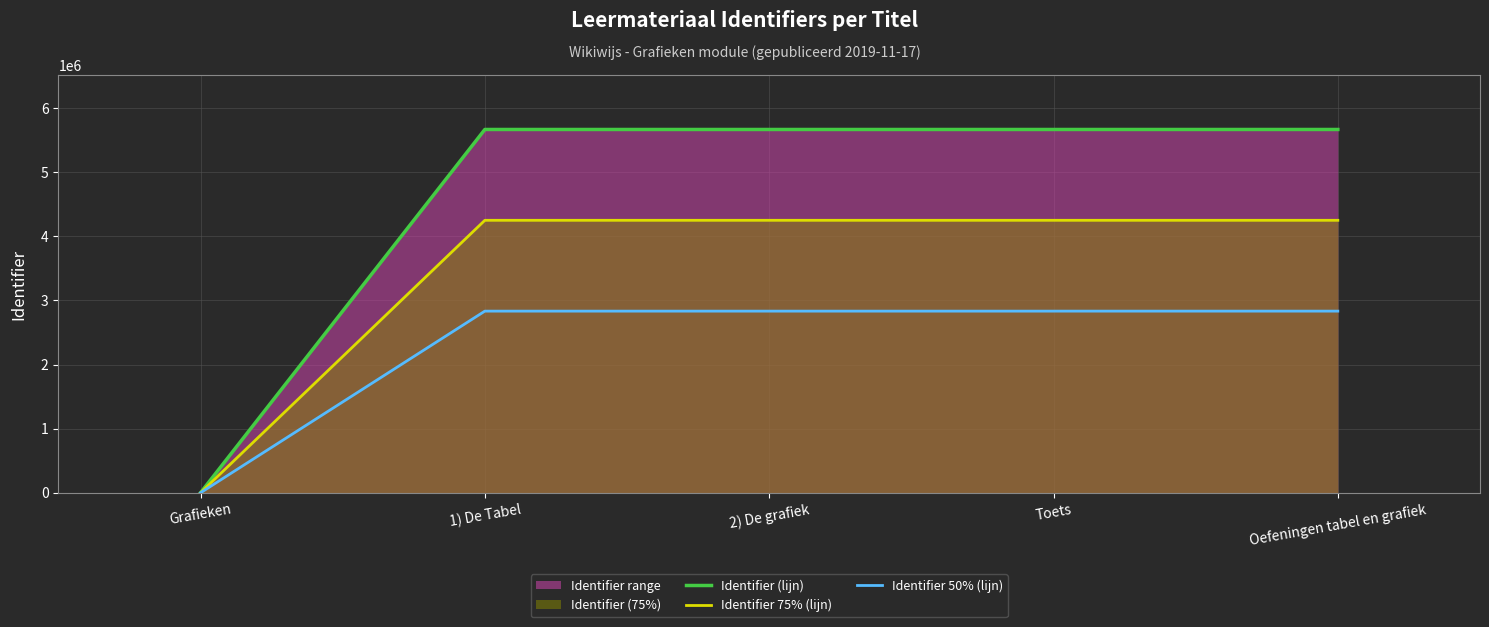

The value of Identifier (lijn) at 1) De Tabel is 5667168.0. True or false?

True